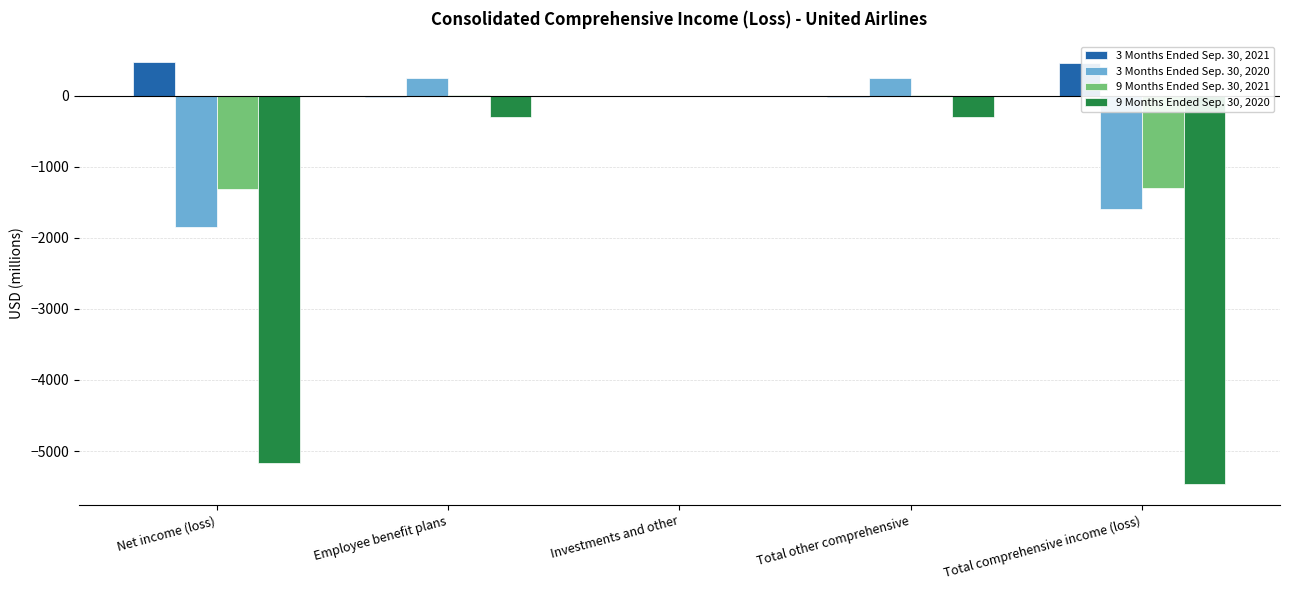

At which label does 9 Months Ended Sep. 30, 2020 reach its peak?

Investments and other